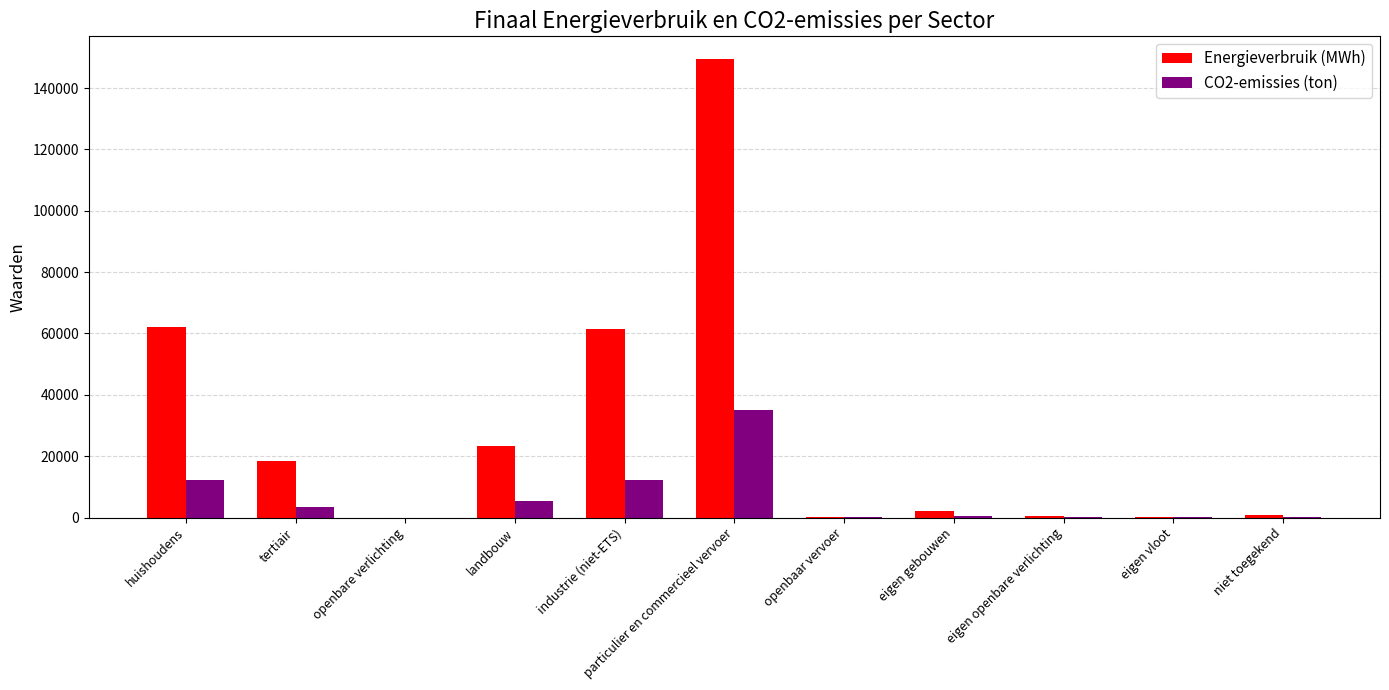

Which series changed the most between huishoudens and openbaar vervoer?

Energieverbruik (MWh)